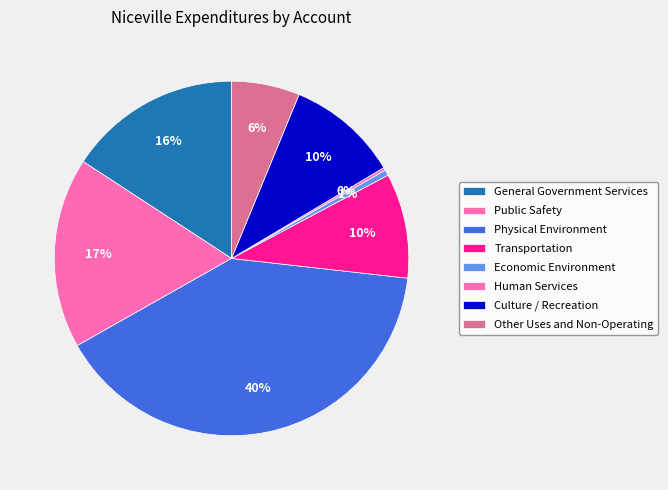

To the nearest percent, what percentage of the pie is Other Uses and Non-Operating?

6%